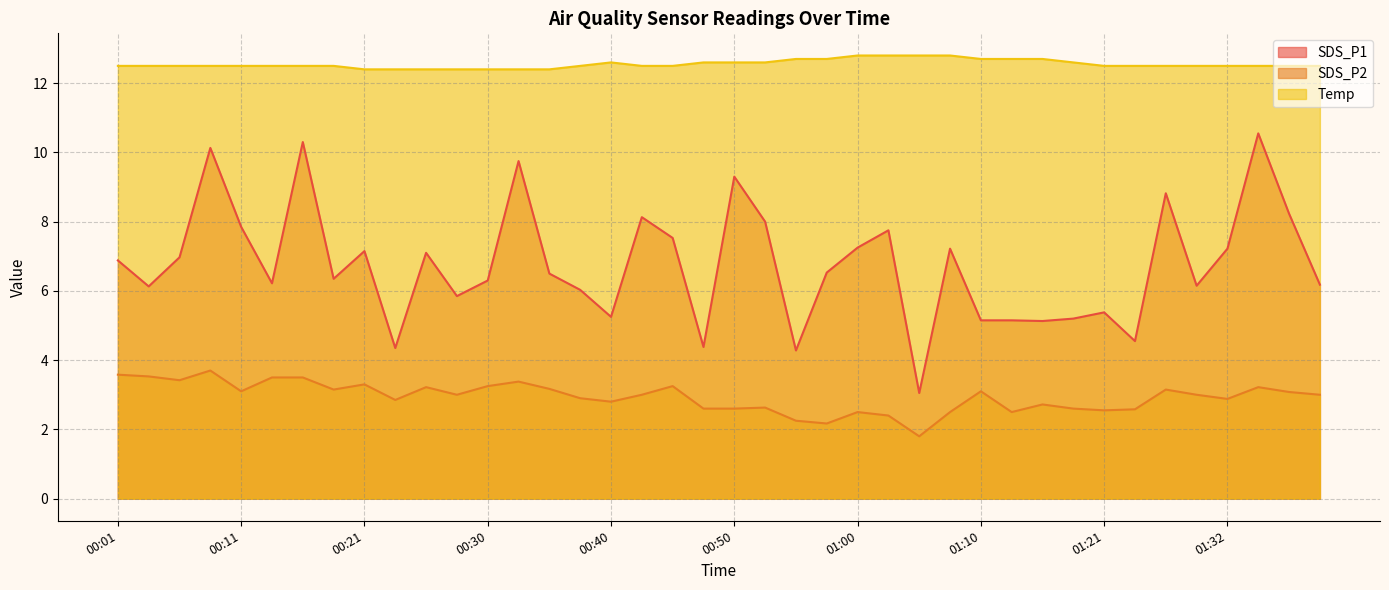

What are all the series names shown in the legend?

SDS_P1, SDS_P2, Temp